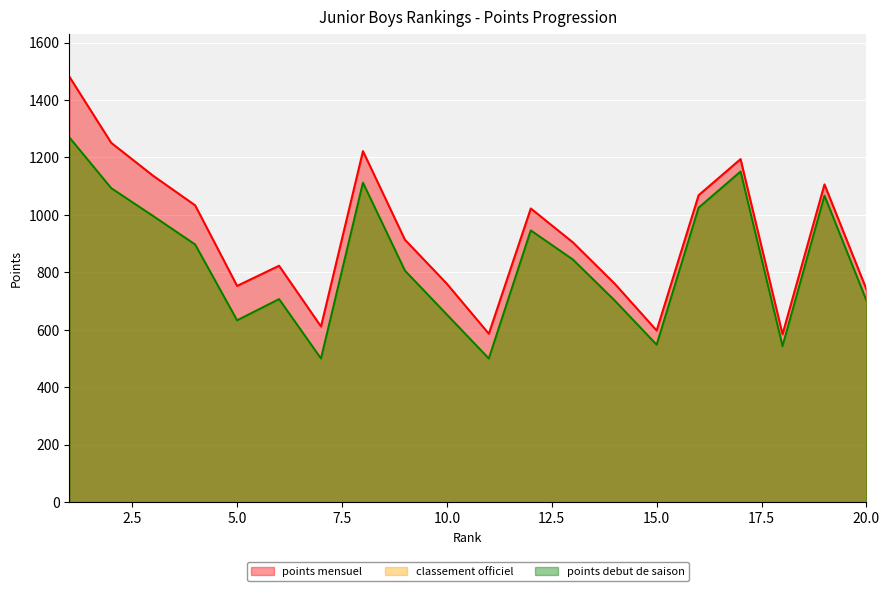

What is the maximum value shown in the chart?

1481.7